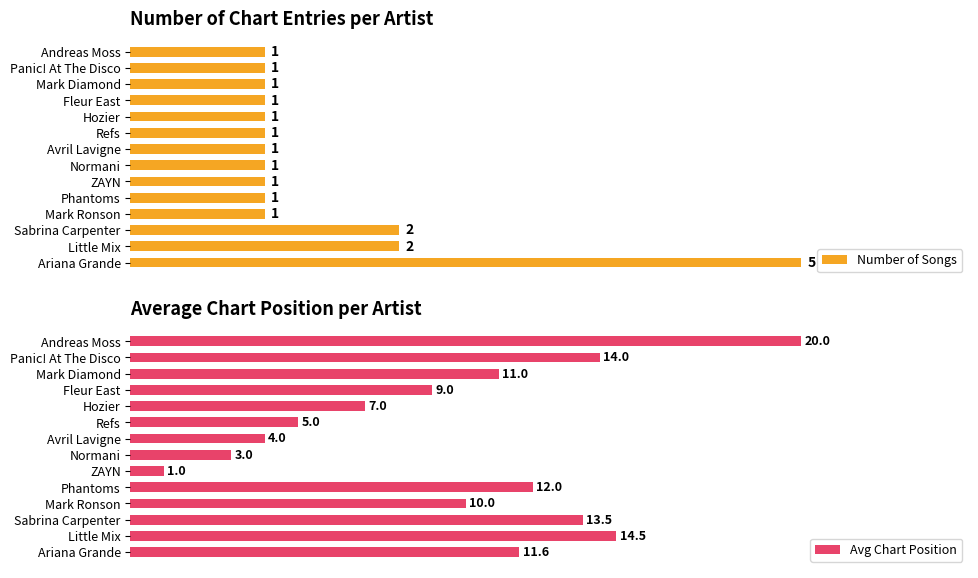

What is the value of the Number of Songs bar at the 13th from the left?

1.0